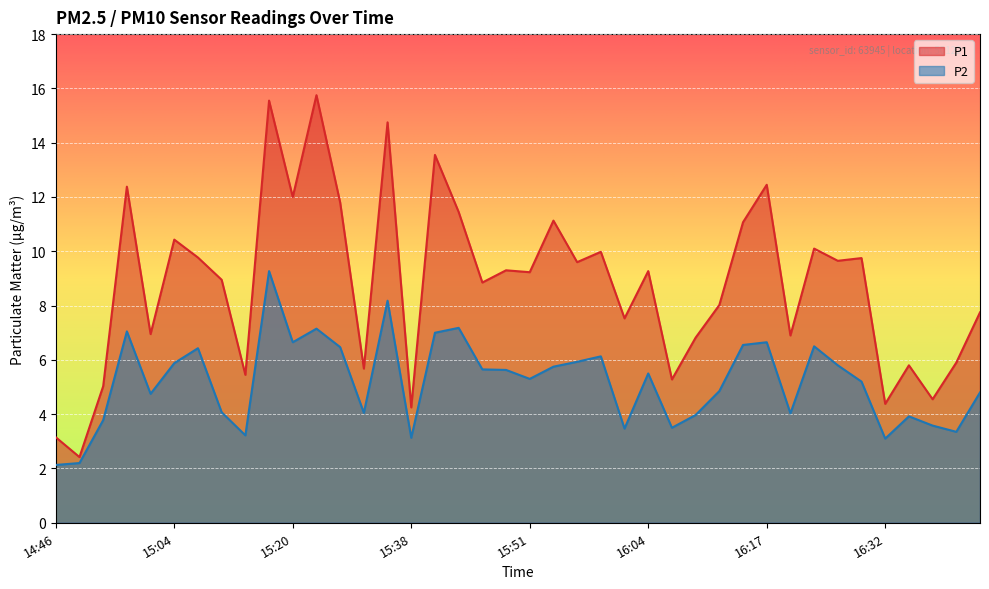

True or false: P2 and P1 intersect in this chart.

False